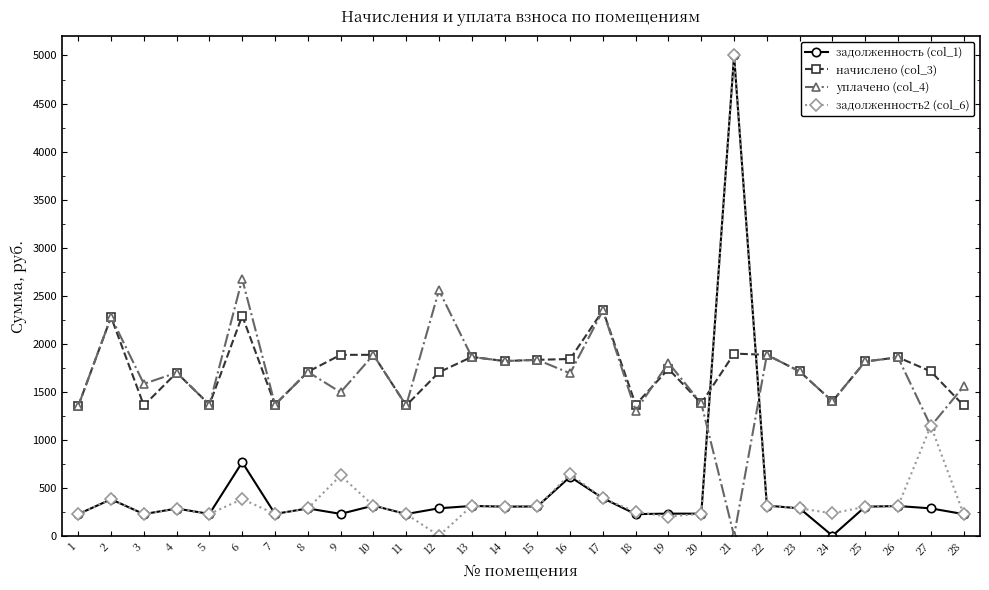

What is the value of the начислено (col_3) point at the 13th from the left?

1861.9